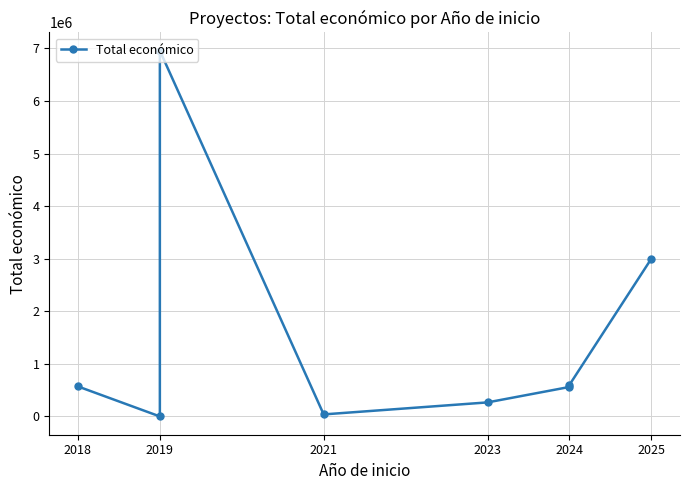

How many values are below 570531?

4